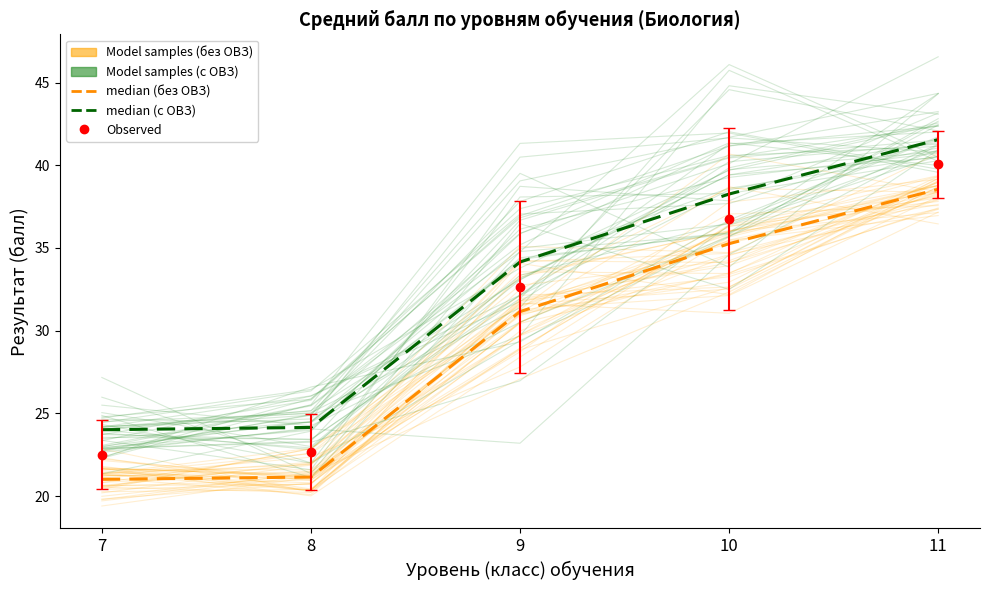

What is the lowest value of the median solution (excluding OВЗ) series?

21.0